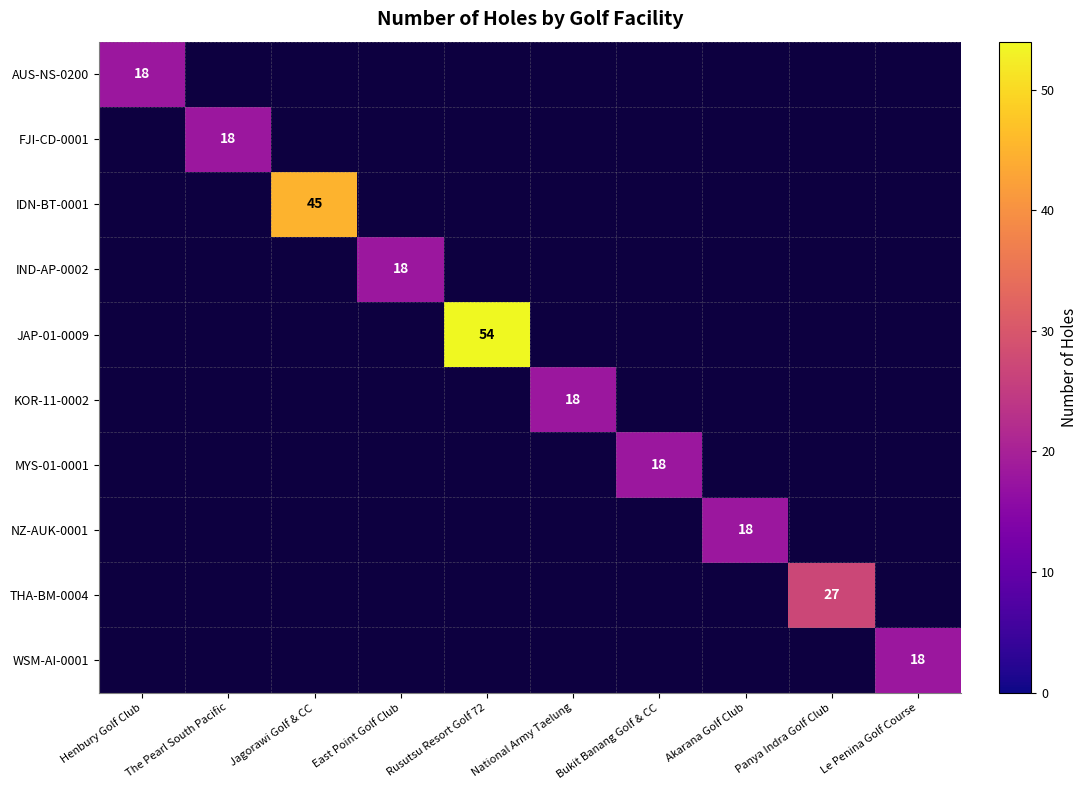

The value of KOR-11-0002 at National Army Taelung is 26. True or false?

False